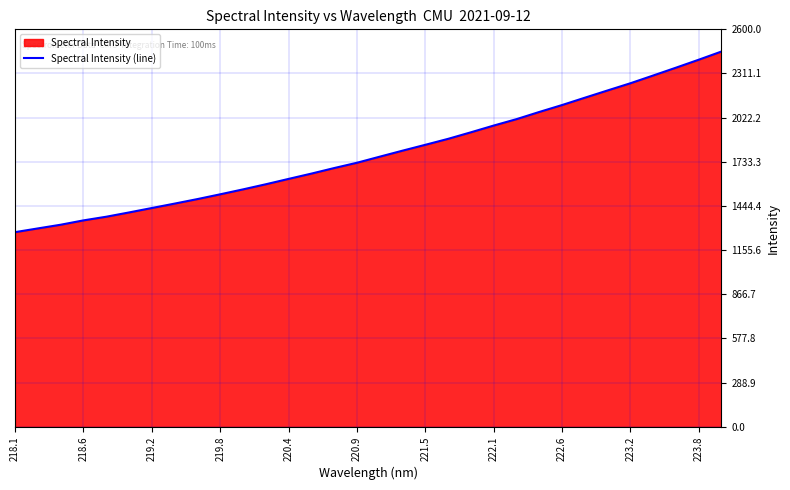

What is the minimum value shown in the chart?

1273.3